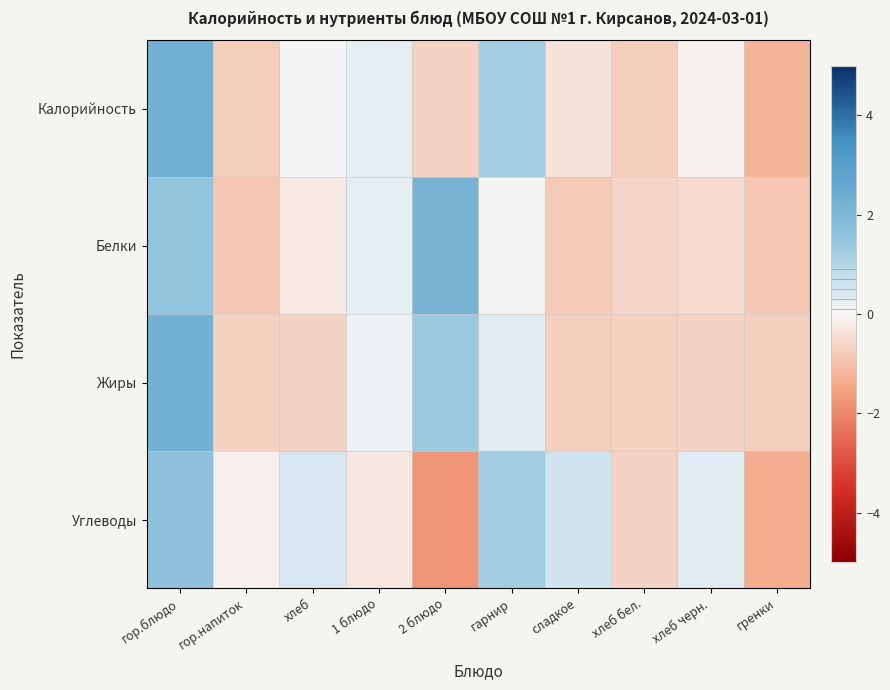

Rank the series by their average value, from highest to lowest.

Углеводы, Жиры, Белки, Калорийность